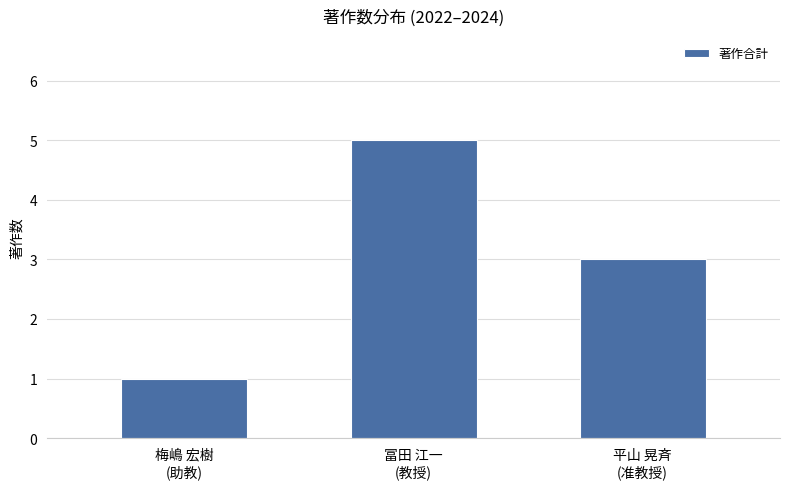

Is it true that the value at 平山 晃斉
(准教授) is 1?

False